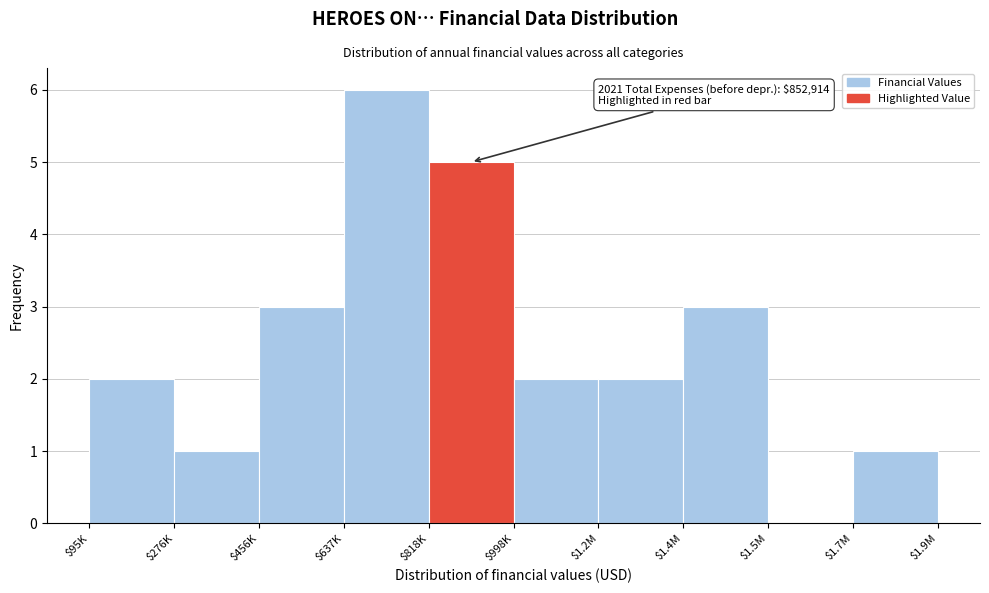

What is the sum of all values?

25